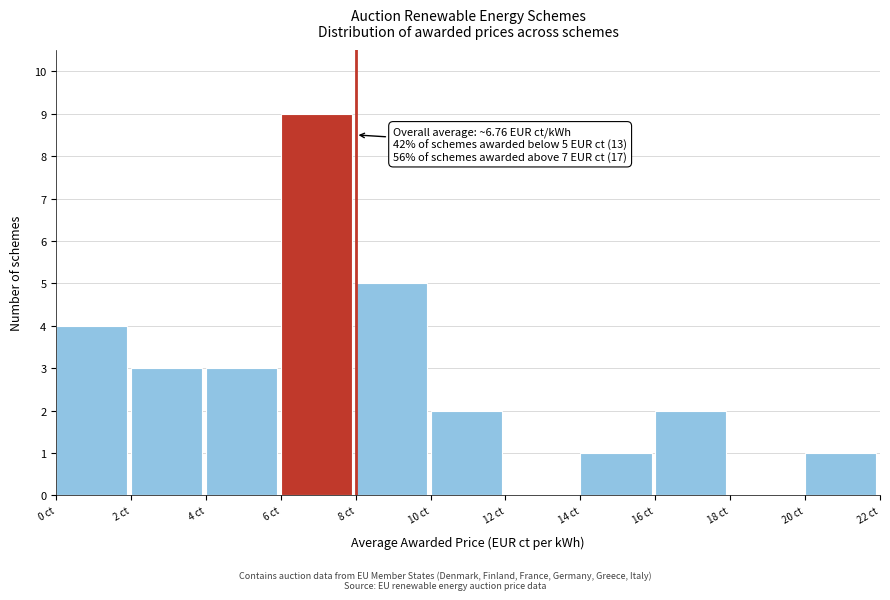

Which range on the x-axis has the tallest bar?

6 to 8